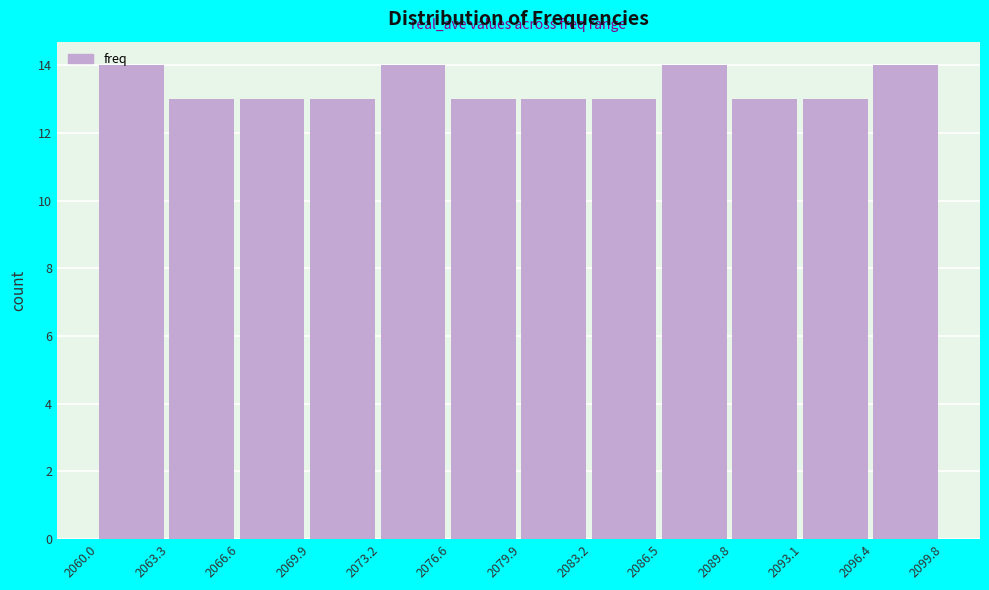

Reading left to right, transcribe this chart: for each bar, give the range it covers on the x-axis and its height. The values are not printed on the chart, so give them approximately, as read against the axis.

2060.0 to 2063.3: 14
2063.3 to 2066.6: 13
2066.6 to 2069.9: 13
2069.9 to 2073.2: 13
2073.2 to 2076.6: 14
2076.6 to 2079.9: 13
2079.9 to 2083.2: 13
2083.2 to 2086.5: 13
2086.5 to 2089.8: 14
2089.8 to 2093.1: 13
2093.1 to 2096.4: 13
2096.4 to 2099.8: 14